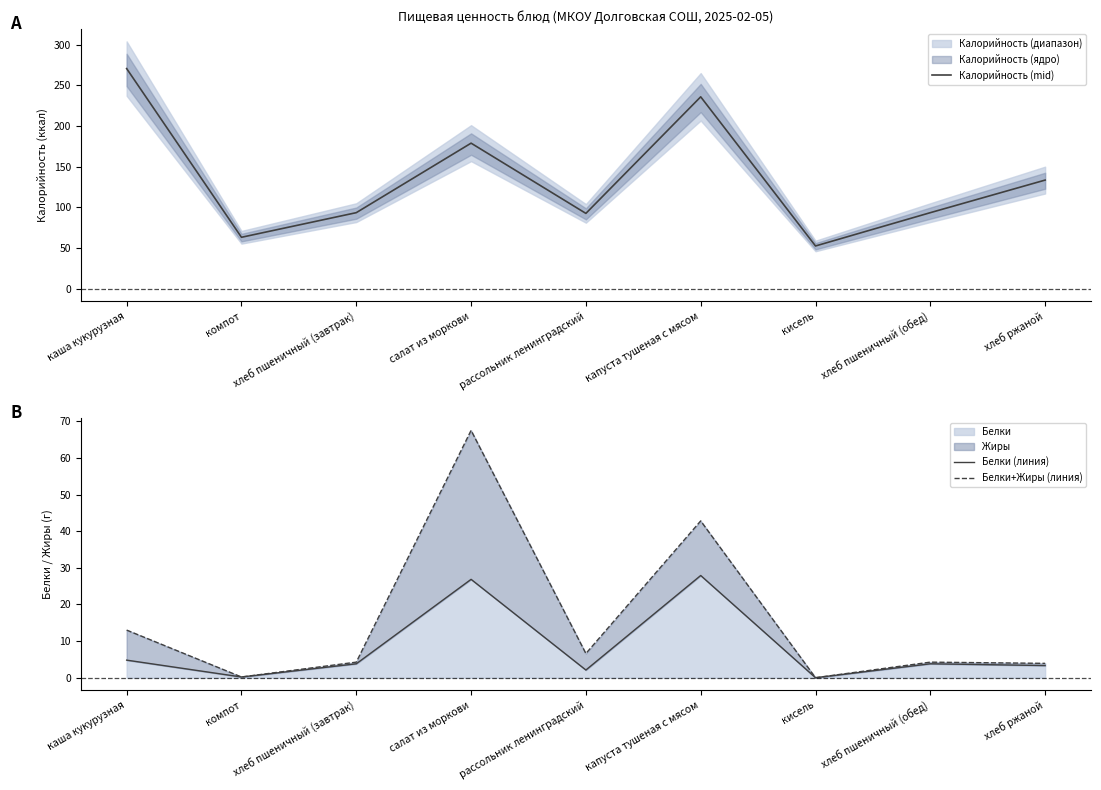

The value of Белки+Жиры (линия) at салат из моркови is 67.5. True or false?

True